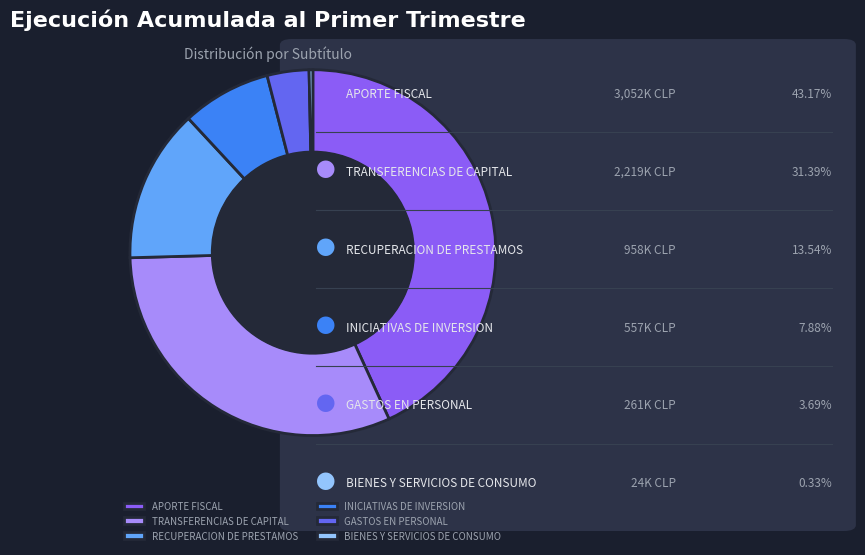

Which category has the biggest portion of the pie?

APORTE FISCAL